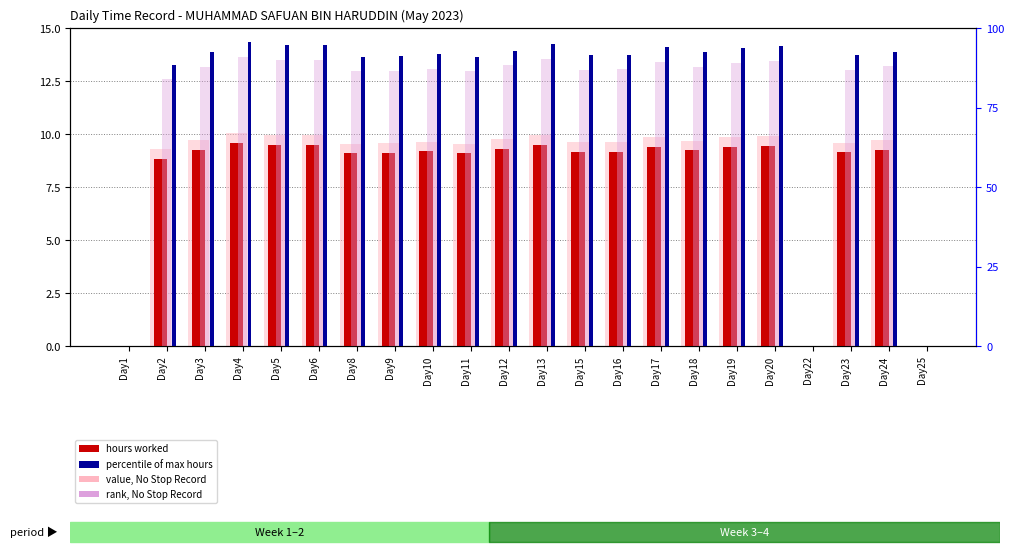

The hours worked series shows 9.2 at Day15. True or false?

True